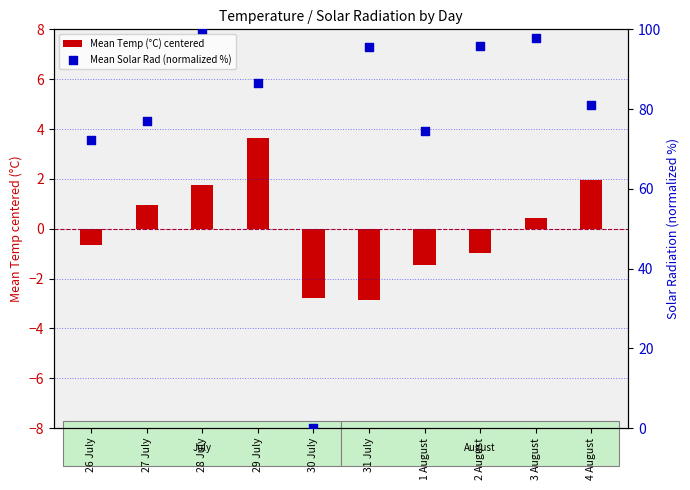

Which series contains the lowest Y value?

Mean Temp (°C) centered